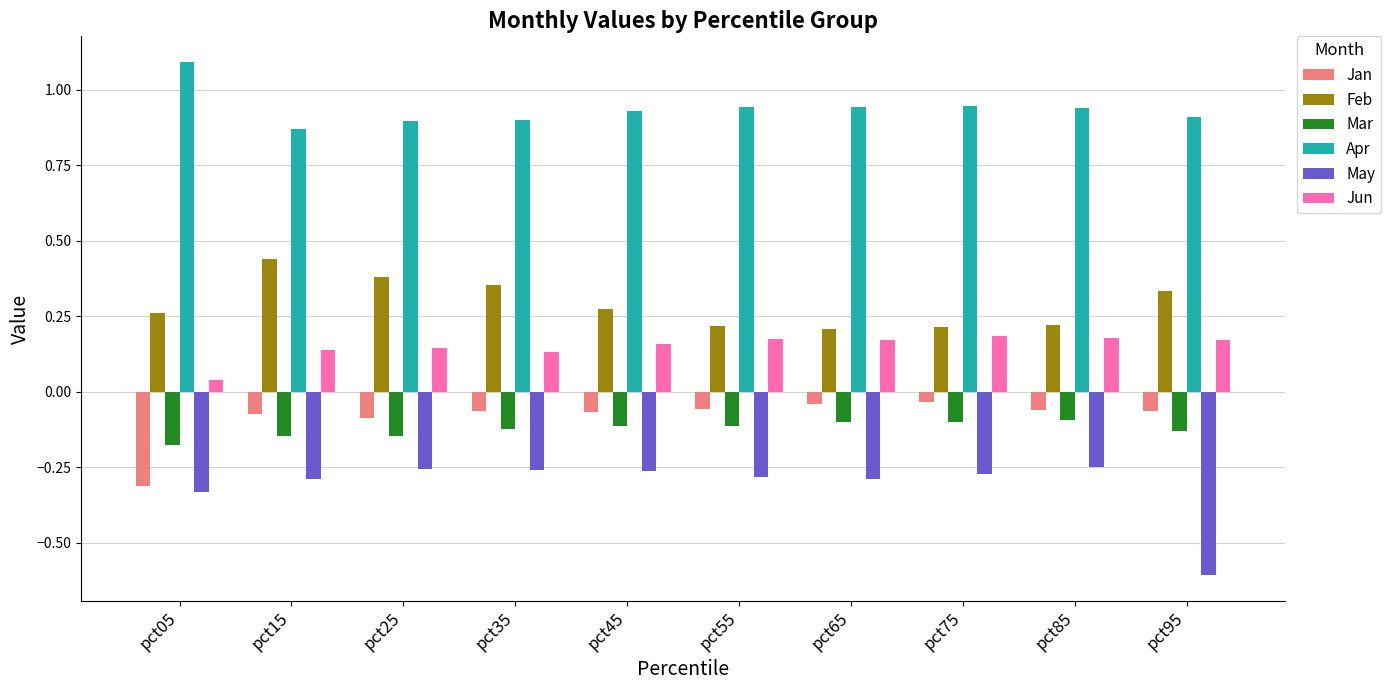

What is the sum of all Mar values?

-1.3